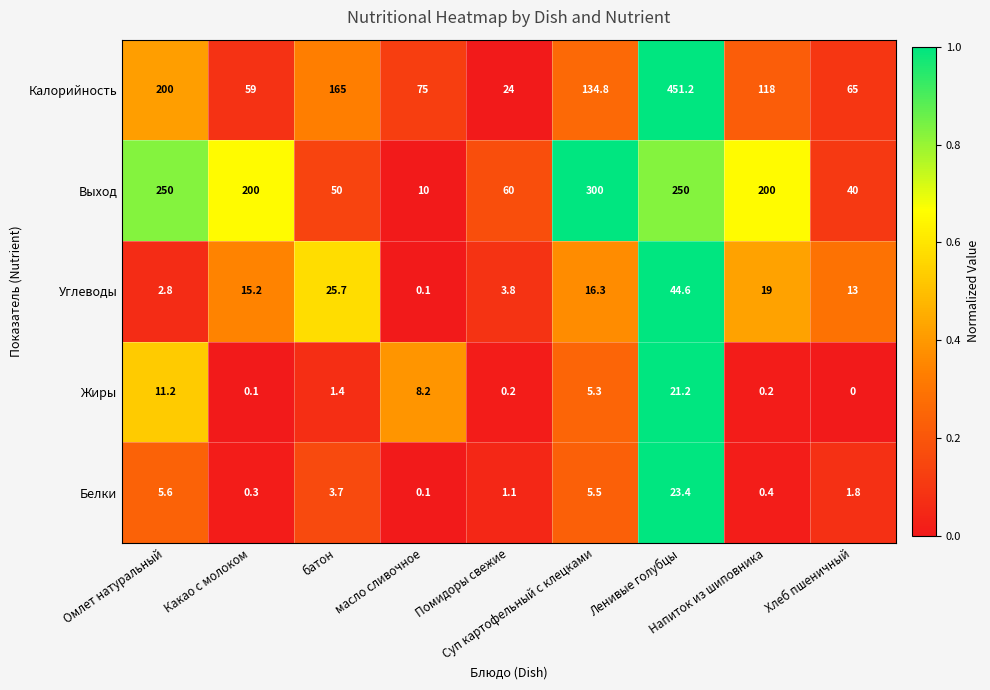

What is the difference between the maximum and minimum values in the Белки series?

23.3